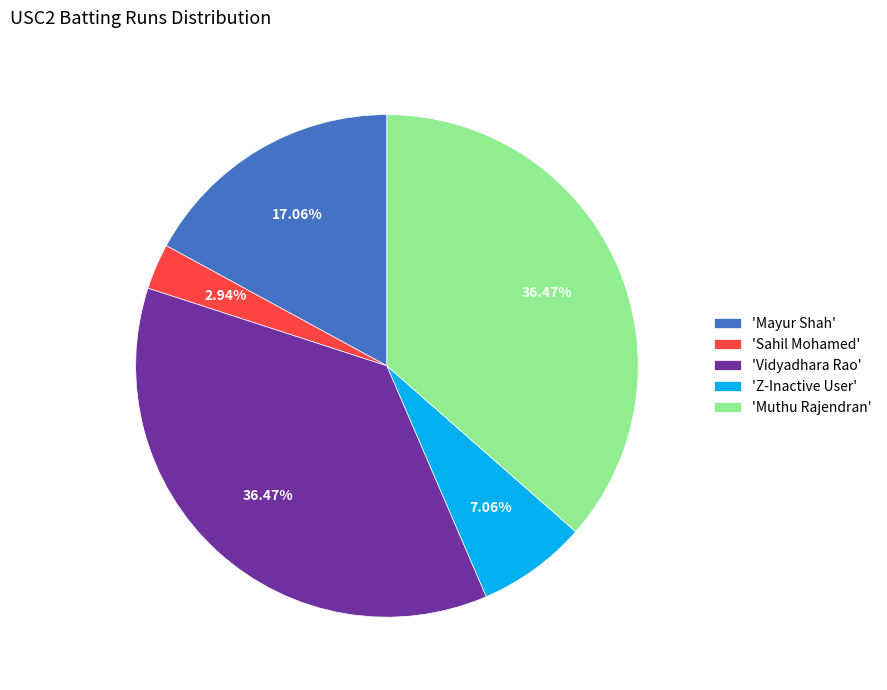

What is the smallest slice in the pie chart?

'Sahil Mohamed'